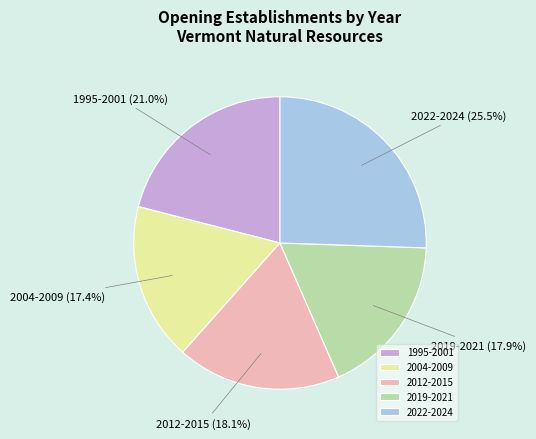

Is there a majority slice in this chart?

No